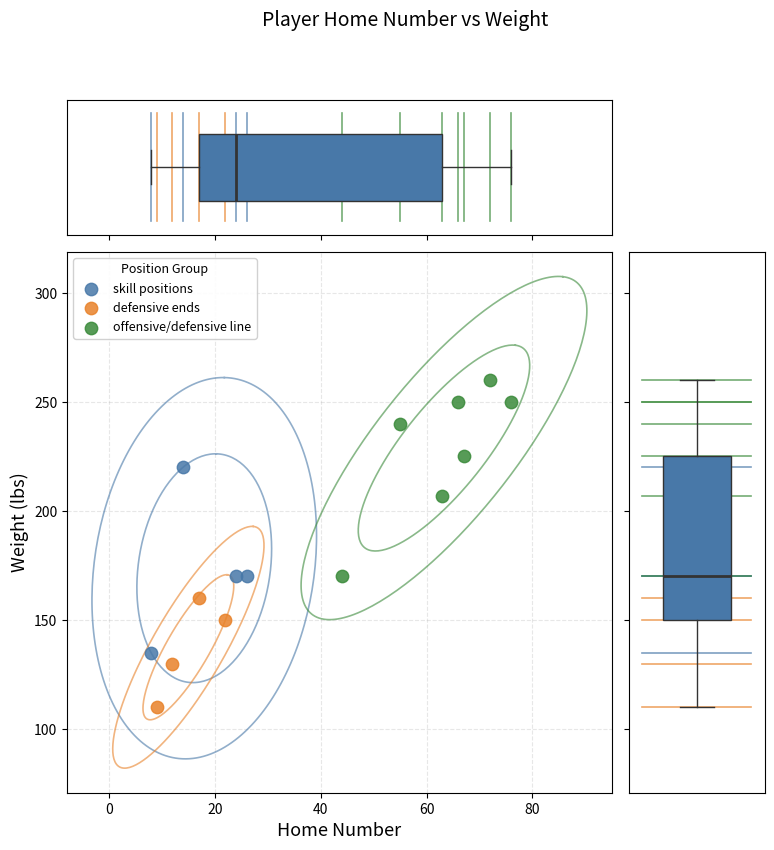

Which series reaches the maximum Y coordinate?

offensive/defensive line